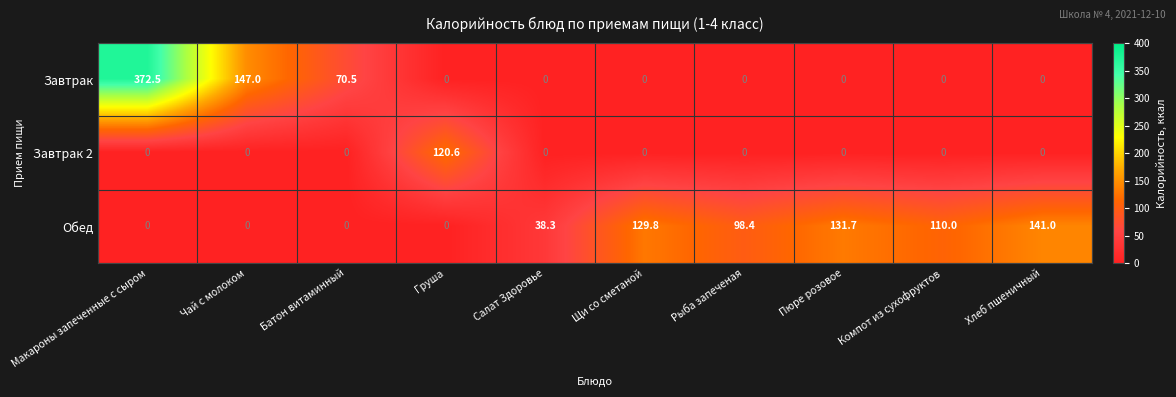

What is the approximate value of Обед at Пюре розовое?

131.7